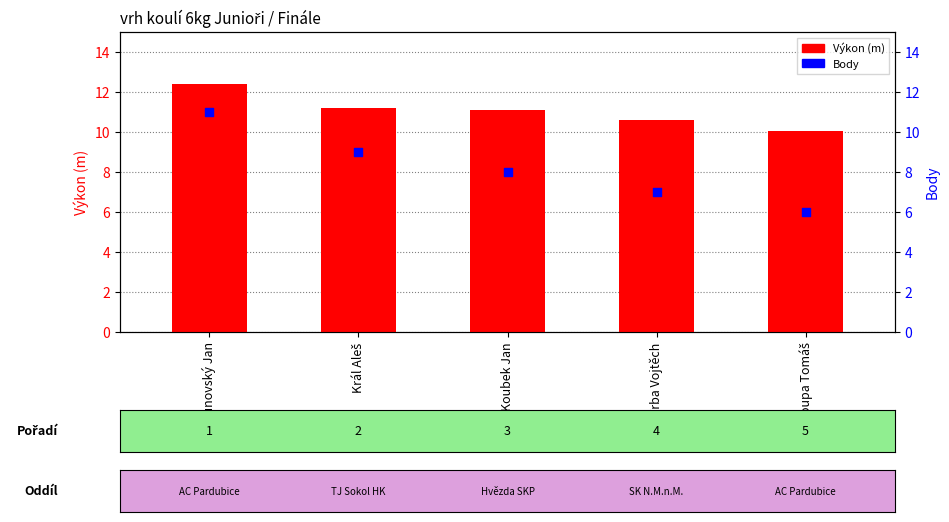

At how many categories does at least one series exceed 9?

5